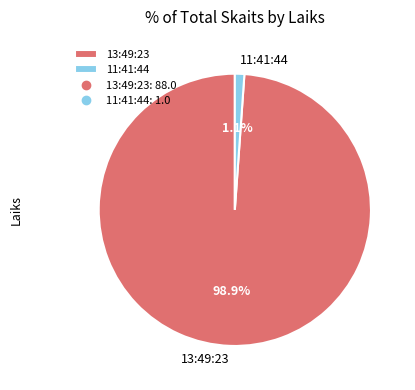

Is there any slice that represents more than half of the pie?

Yes